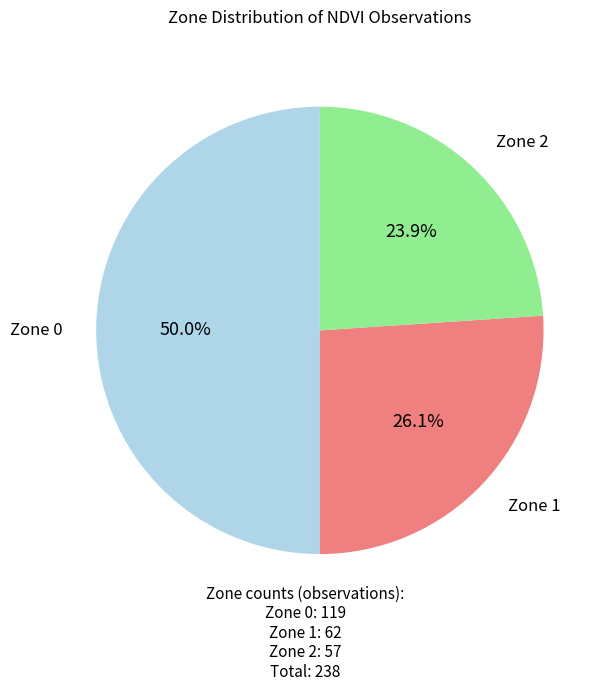

Which slice is the smallest?

Zone 2